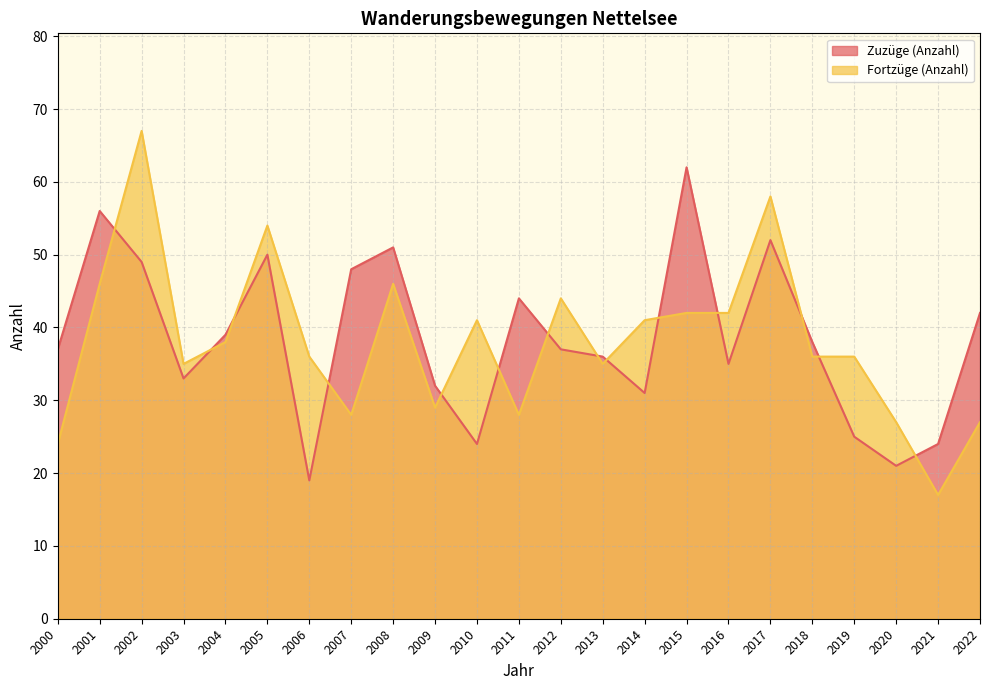

True or false: Fortzüge (Anzahl) has more than 1 interior local peaks.

True